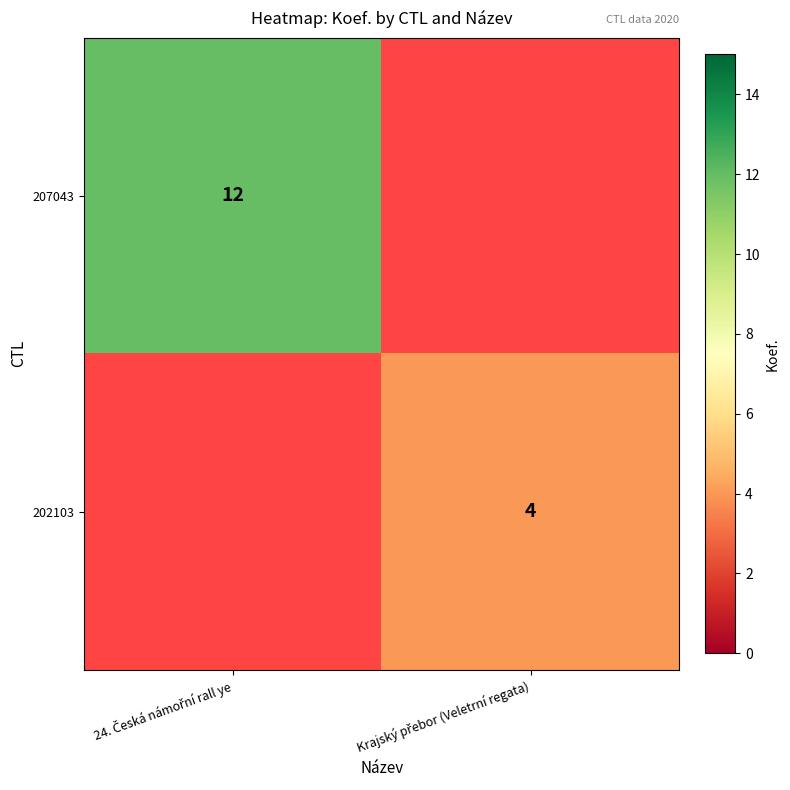

At which label does 207043 reach its minimum?

24. Česká námořní rall ye